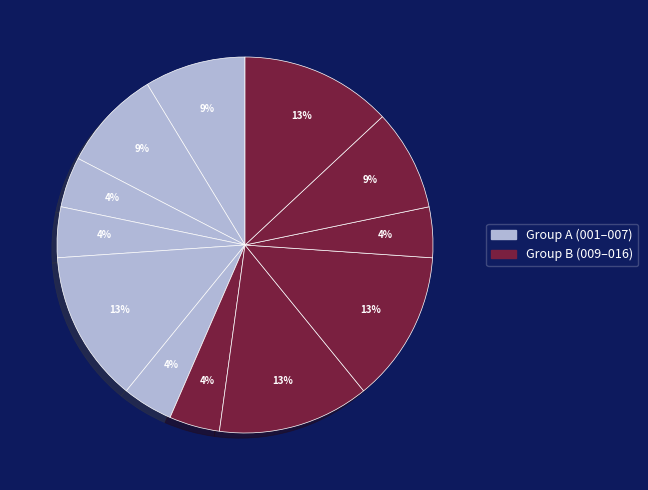

How many segments does this pie chart have?

12